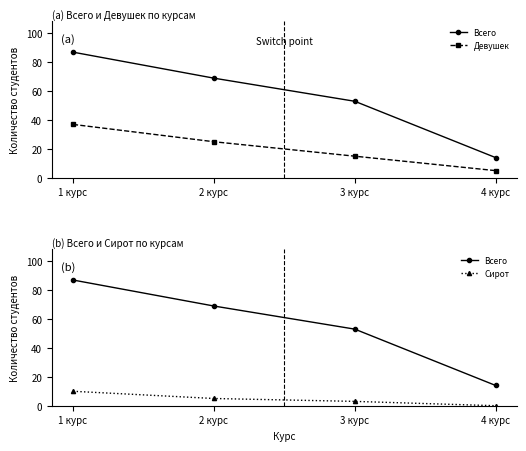

Reading right to left, list all the values displayed in this chart.

Всего: 4 курс=14	3 курс=53	2 курс=69	1 курс=87
Девушек: 4 курс=5	3 курс=15	2 курс=25	1 курс=37
Сирот: 4 курс=0	3 курс=3	2 курс=5	1 курс=10